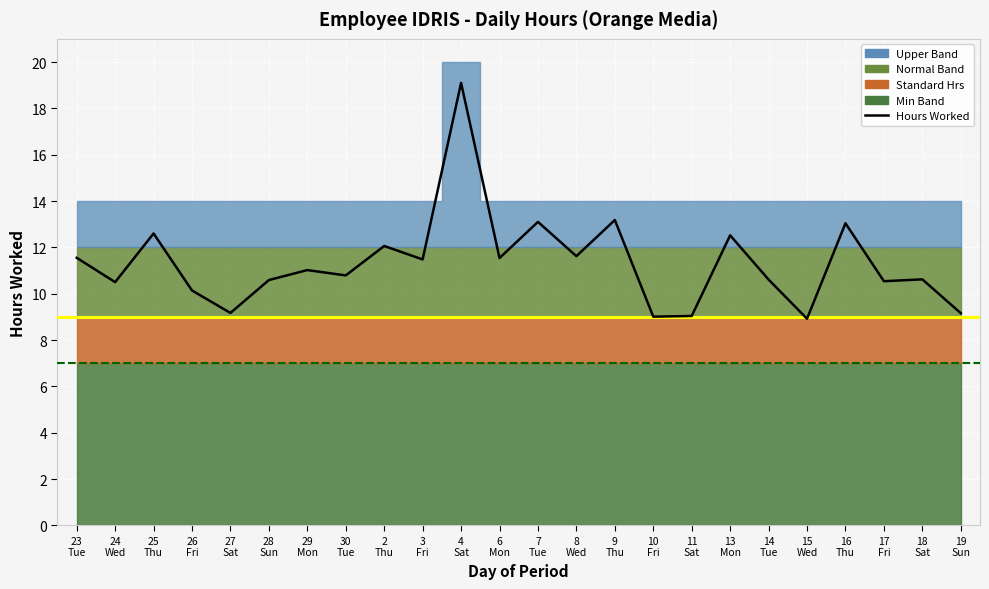

Between 14
Tue and 26
Fri, which is larger?

14
Tue